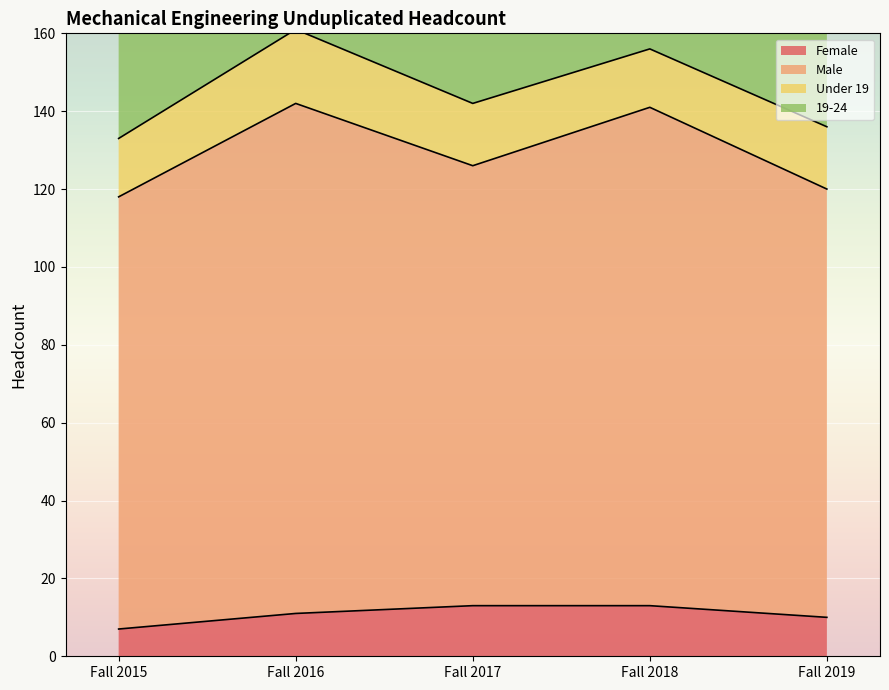

At how many categories does at least one series exceed 15?

5